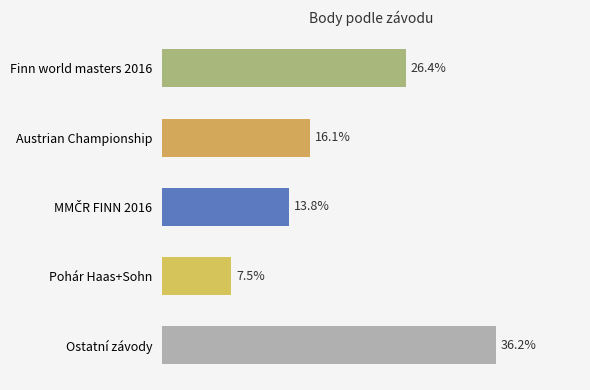

At which label is the value closest to 21?

Austrian Championship